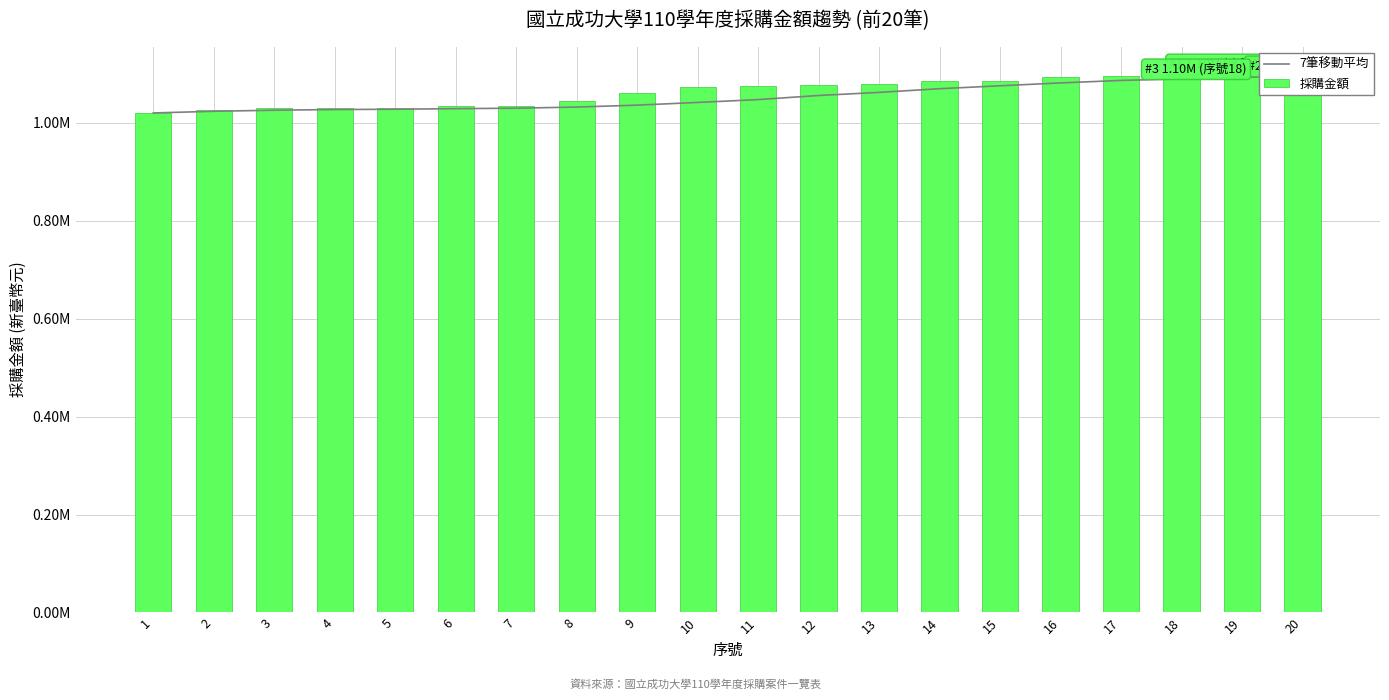

What is the total value across all series at 4?

2056979